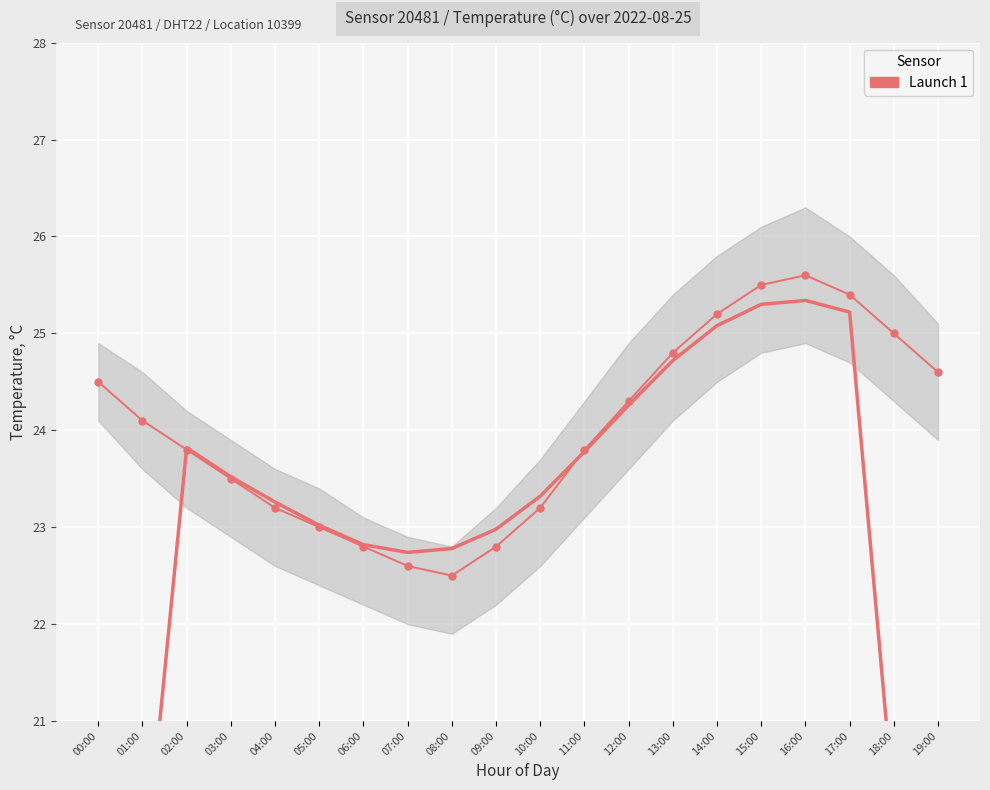

What is the minimum value shown in the chart?

22.5